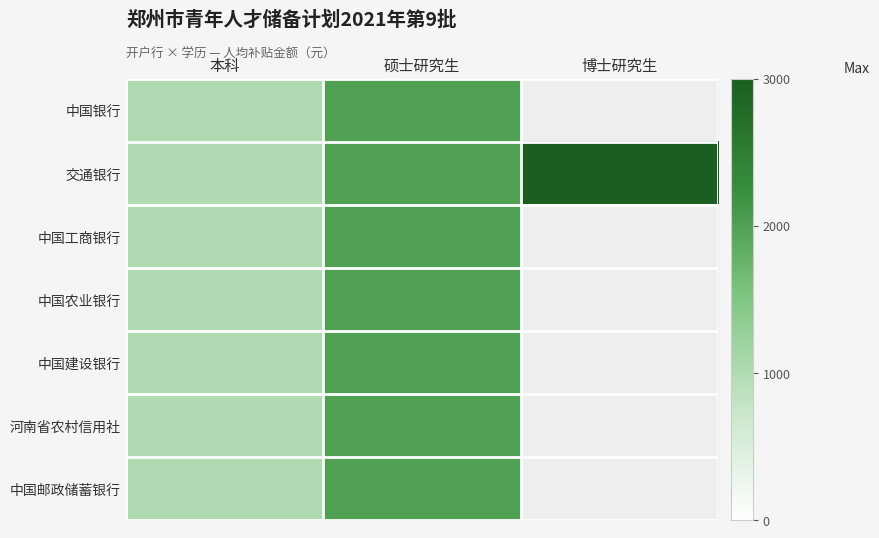

Read the 河南省农村信用社 value at 本科.

1000.0